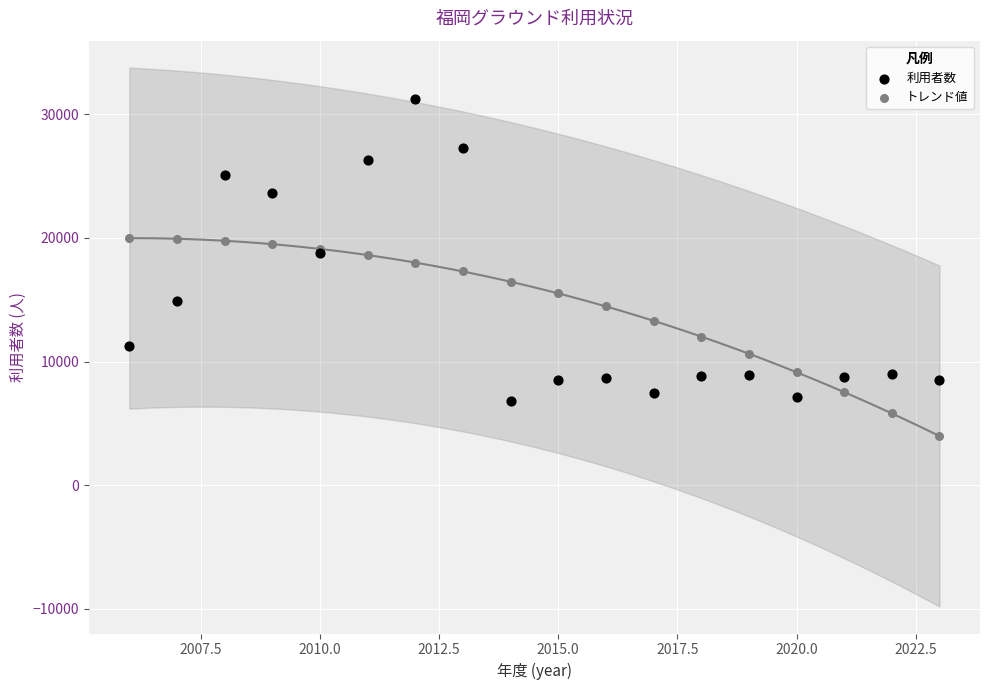

Which series has the widest spread of Y values?

利用者数